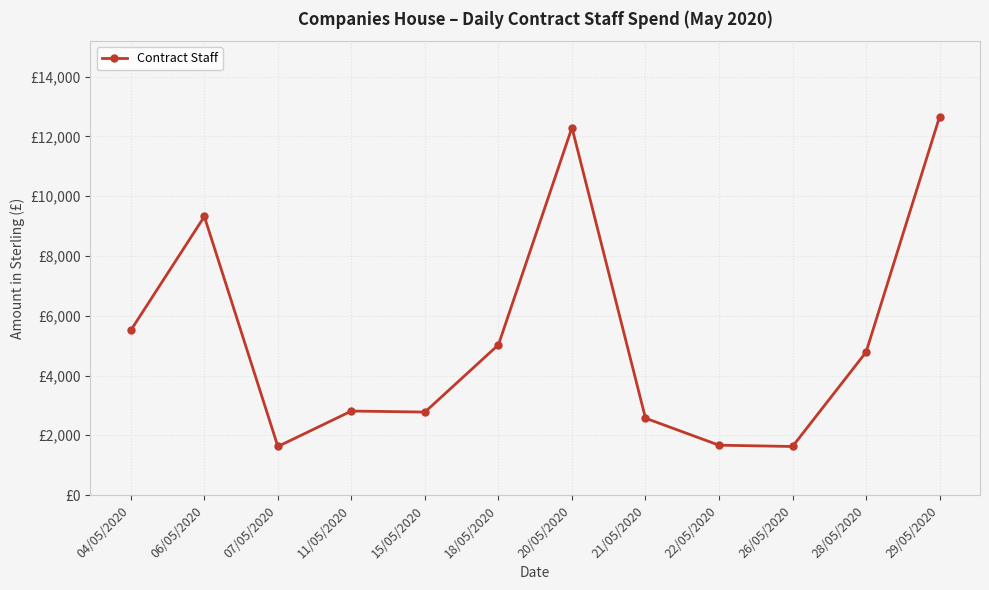

What is the label of the 2nd point from the right?

28/05/2020